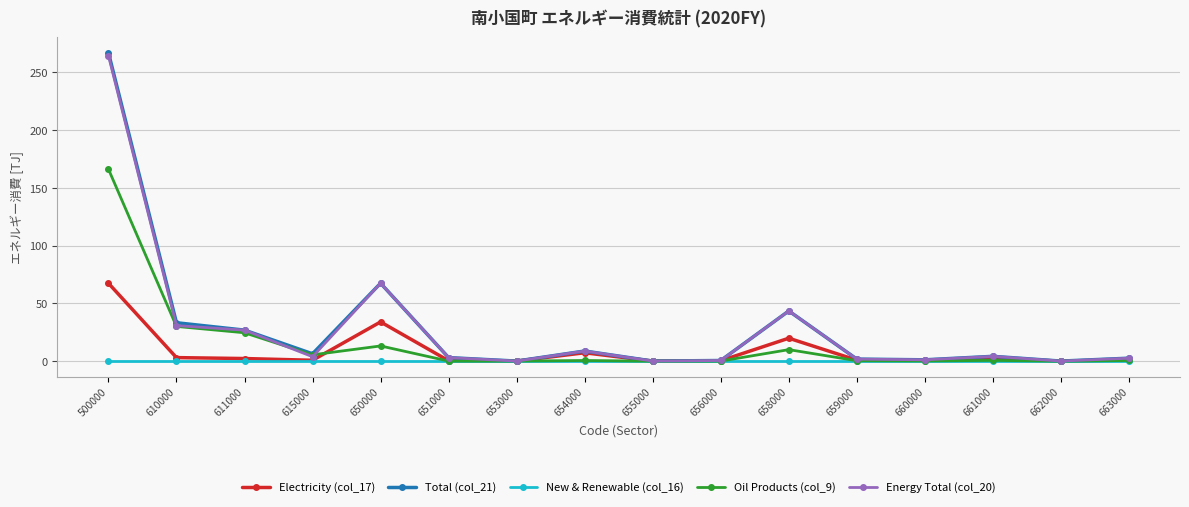

At which category does the chart reach its peak across all series?

500000